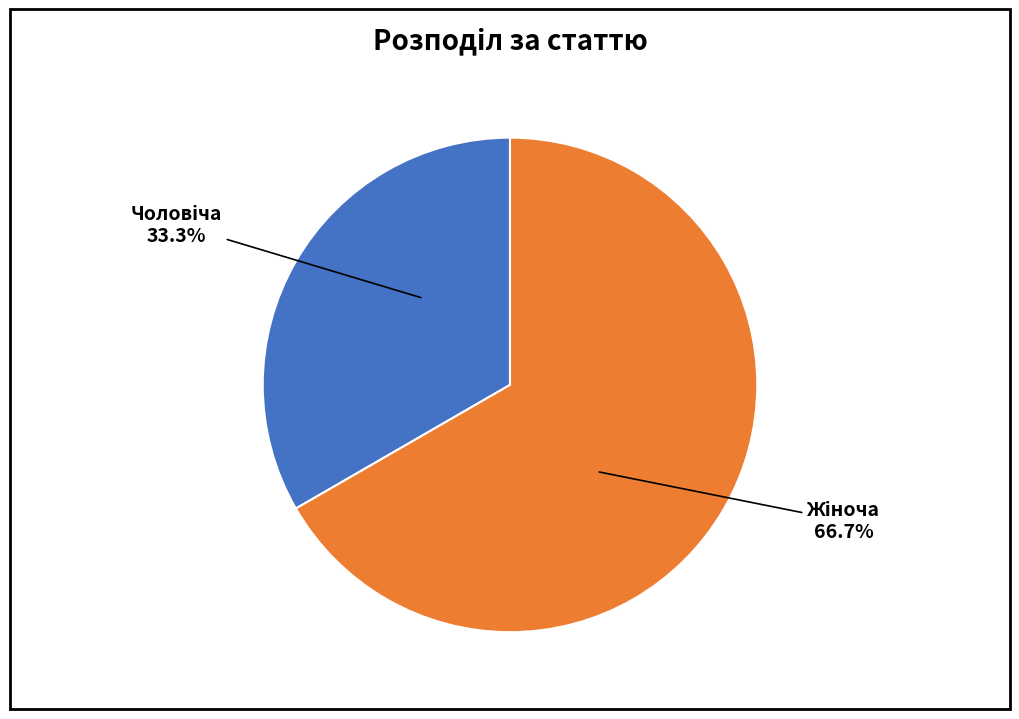

Does any single category account for the majority?

Yes